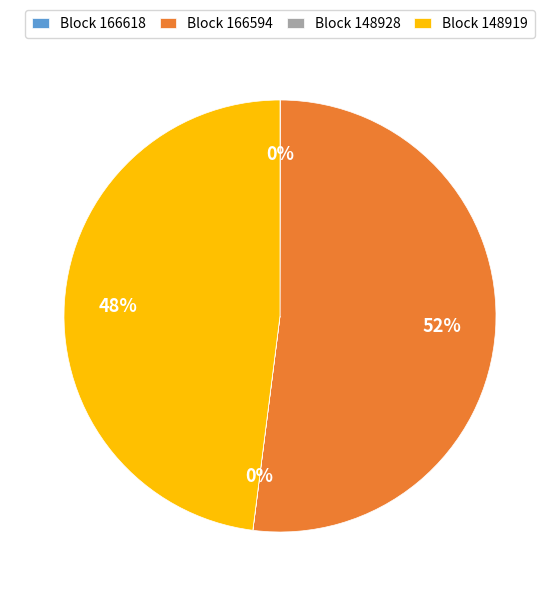

To the nearest percent, what is the difference between the largest and smallest slice percentages?

52%